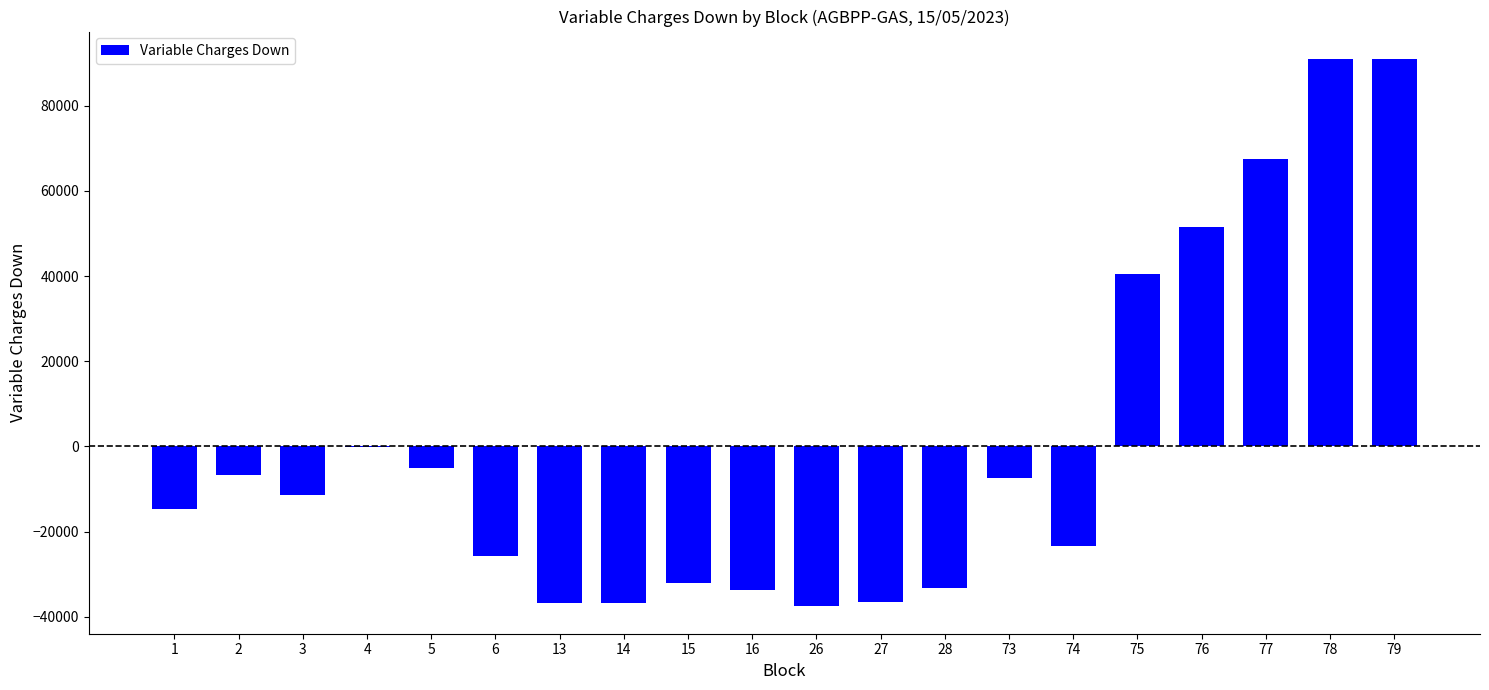

How many data points does each series have?

20